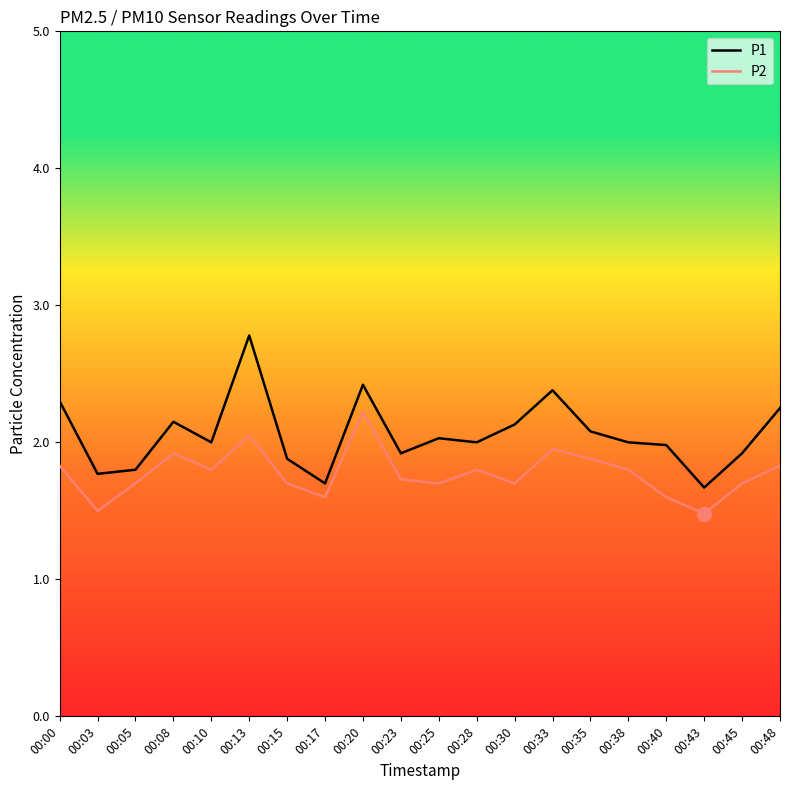

Which series has the largest range (max minus min)?

P1